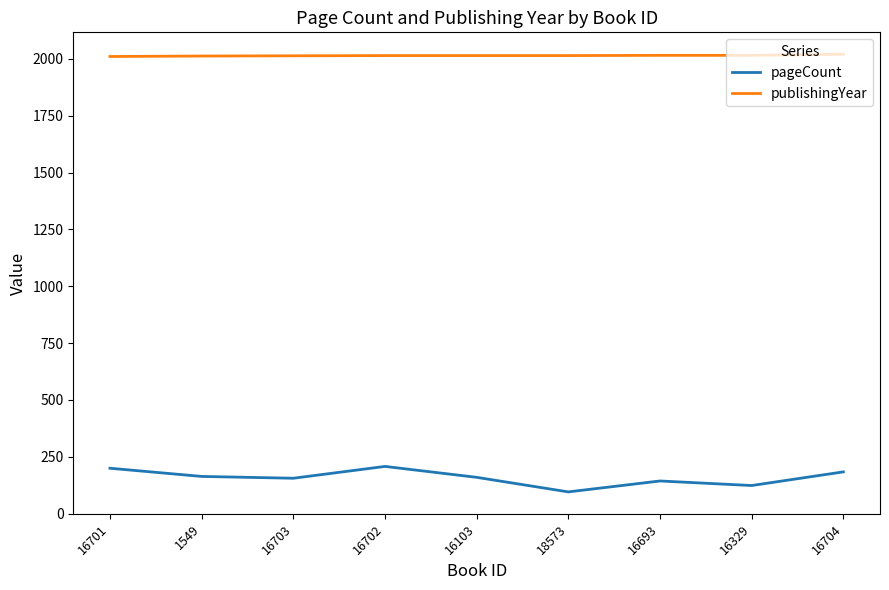

True or false: publishingYear and pageCount intersect in this chart.

False